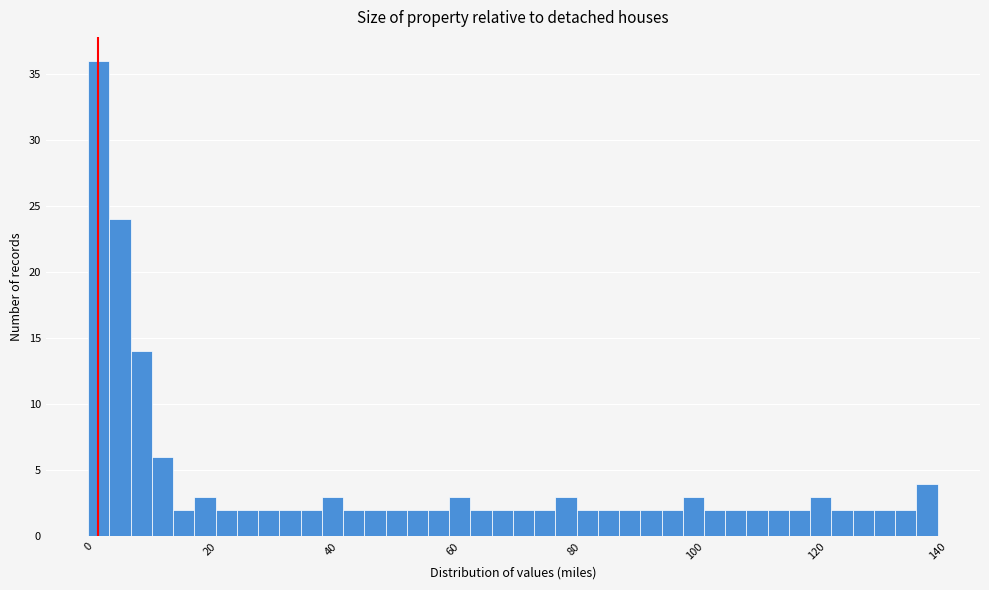

Read against the x-axis, roughly where is the centre of the tallest bar?

2